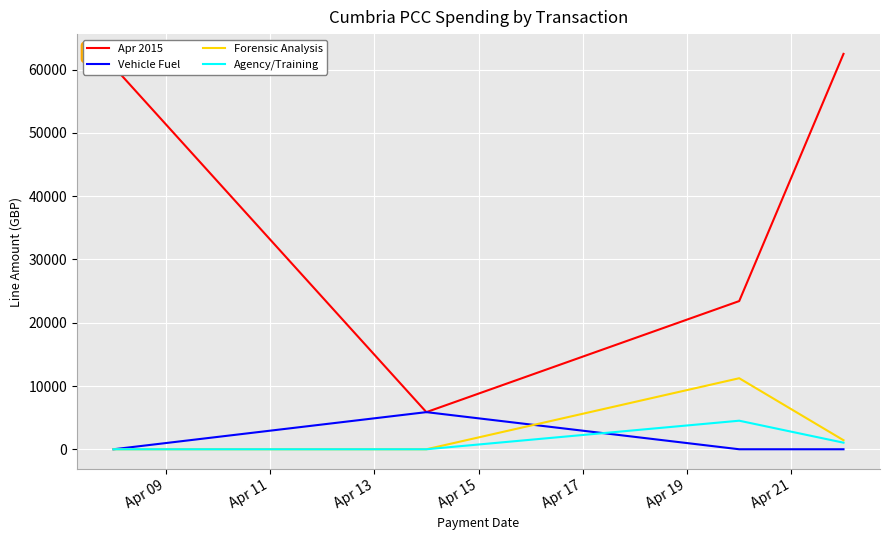

What is the sum of all Vehicle Fuel values?

5868.5